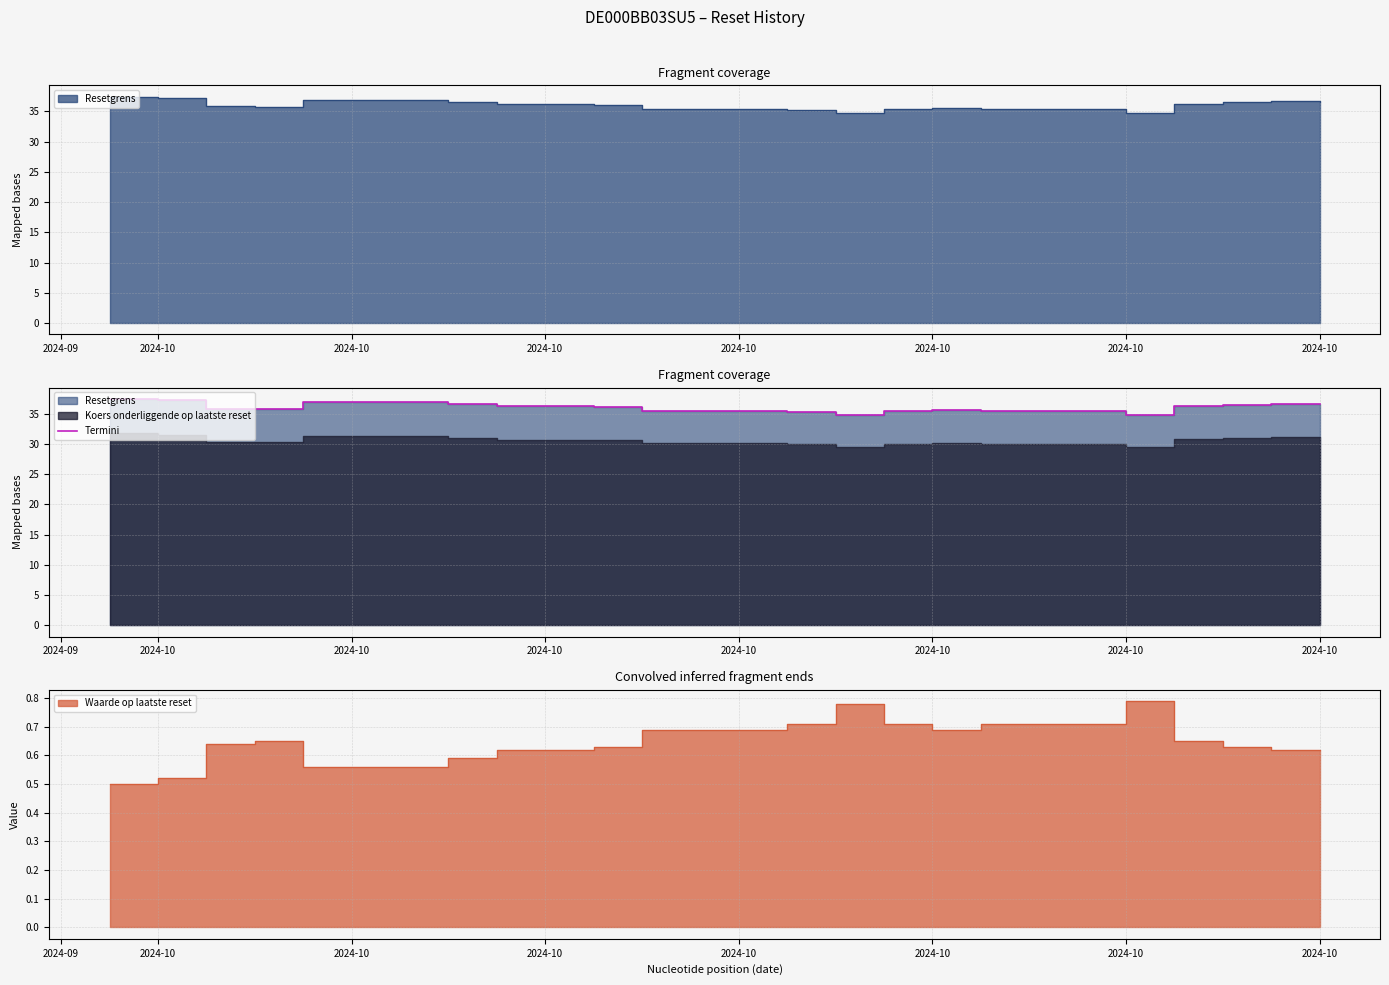

How many interior local peaks (higher than both neighbors) does the data have?

3